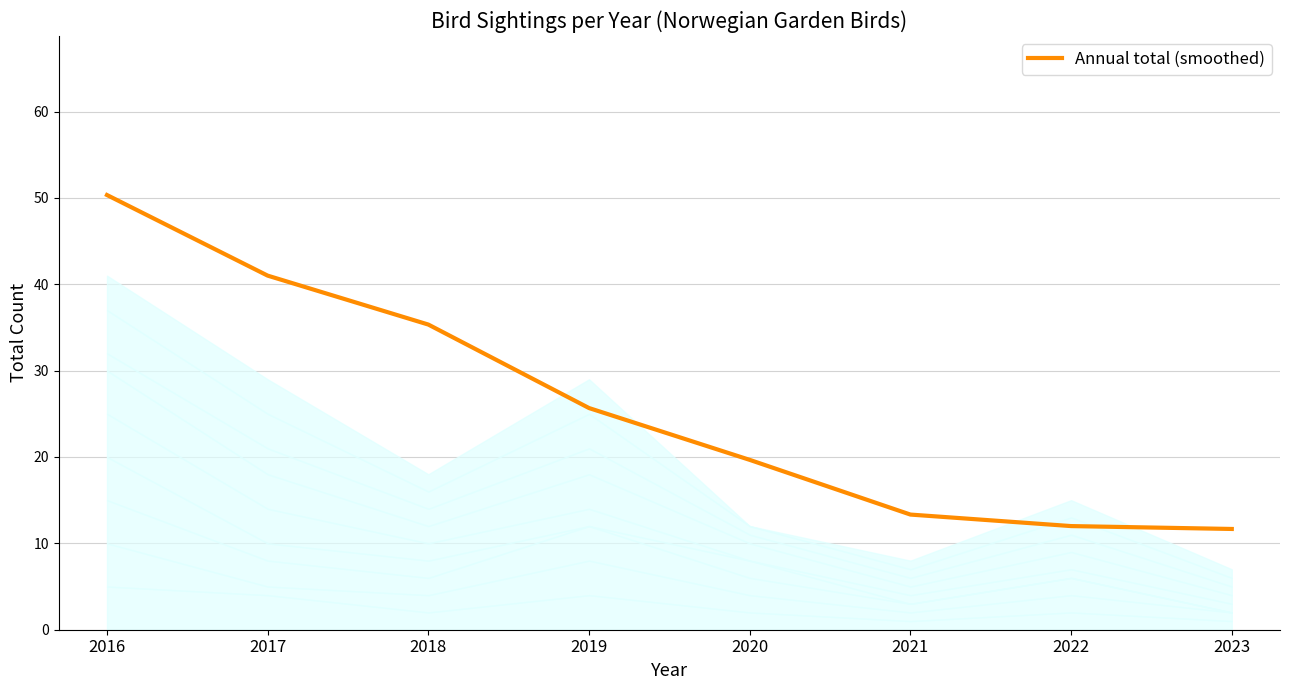

What is the change in value from 2016 to 2019?

-24.7